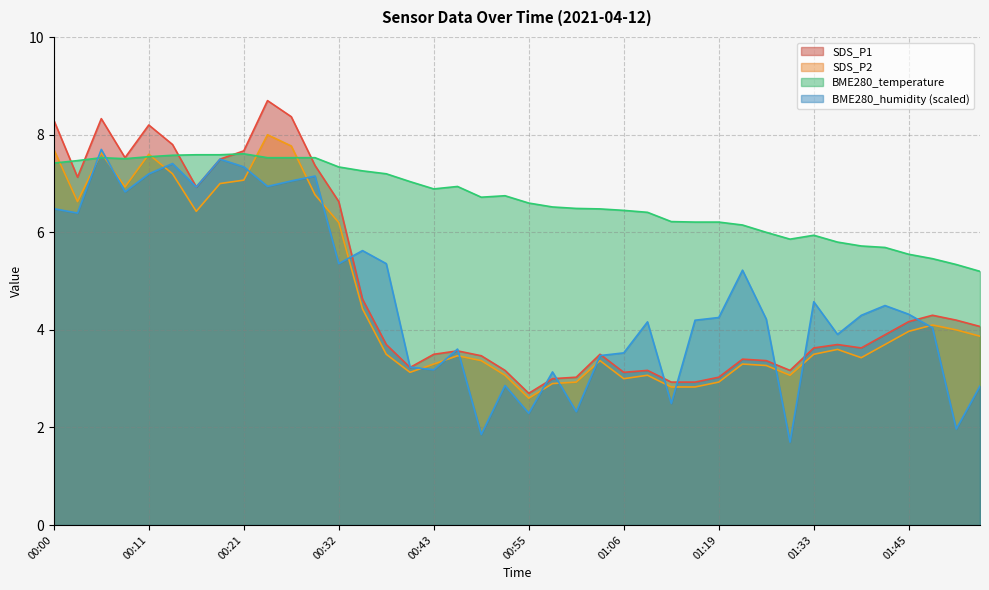

Which series has the largest range (max minus min)?

SDS_P1